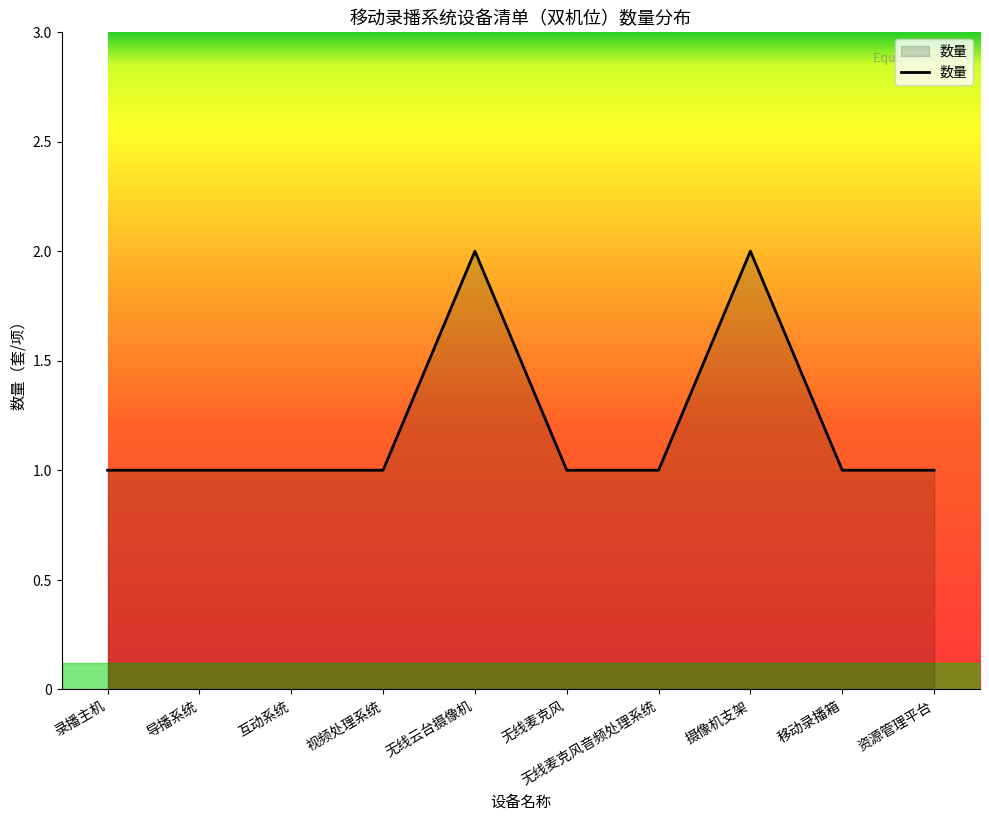

Approximately how many times larger is the value at 互动系统 compared to 录播主机?

1.0